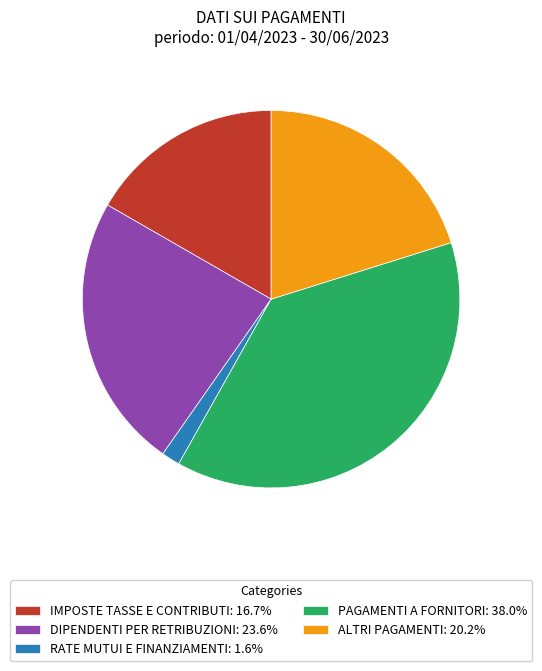

Does any single category account for the majority?

No